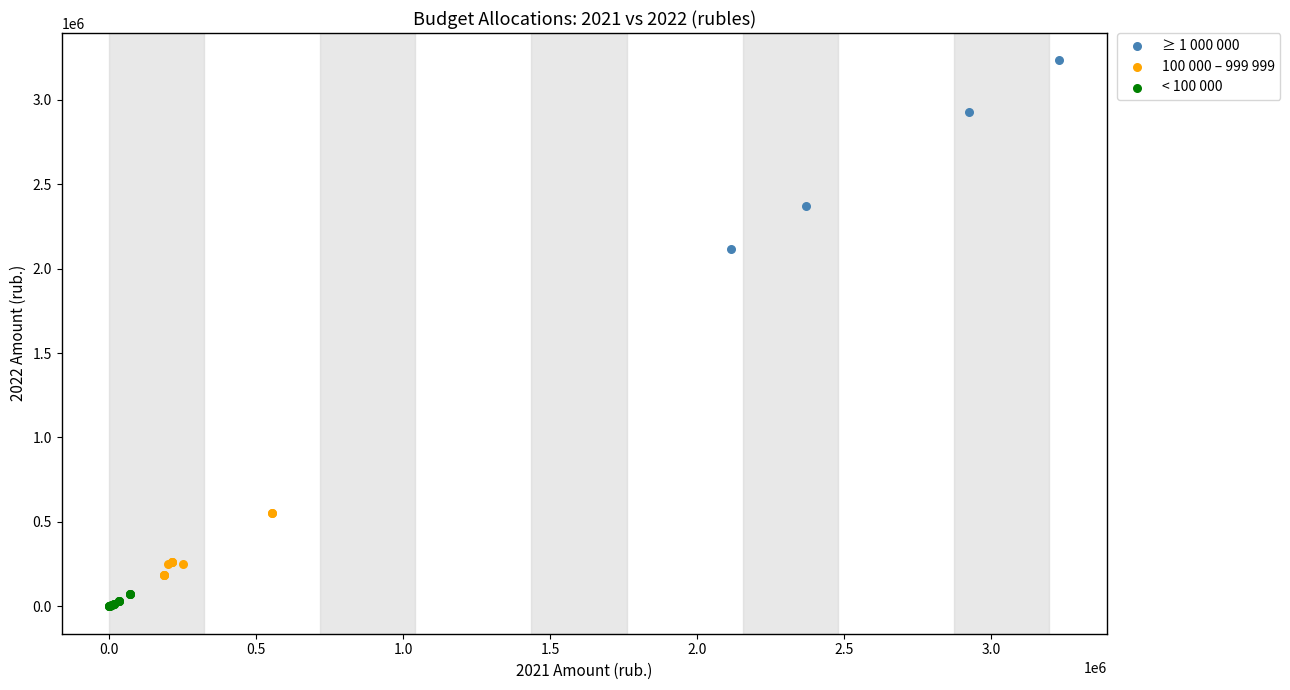

Which series has the widest spread of Y values?

≥ 1 000 000